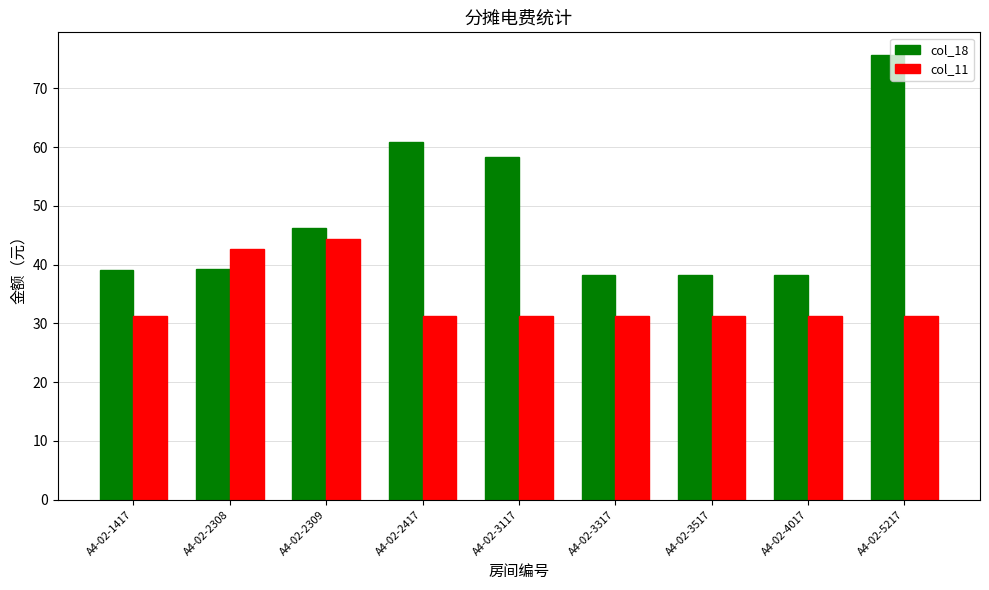

What are all the series names shown in the legend?

col_18, col_11